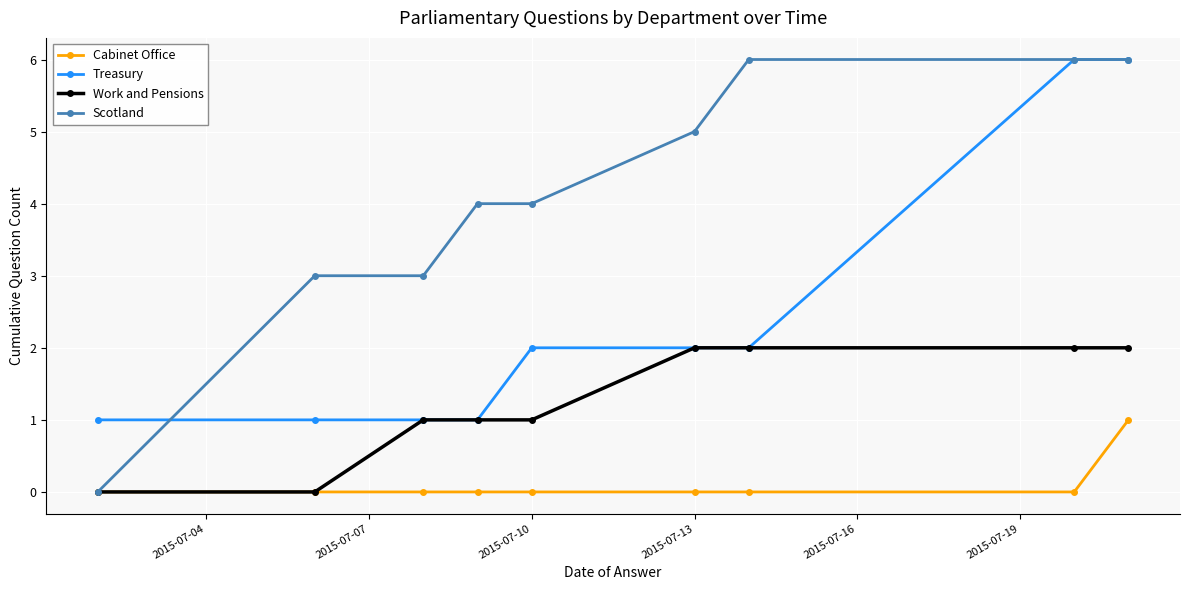

What is the difference between the maximum and second lowest values in the Cabinet Office series?

1